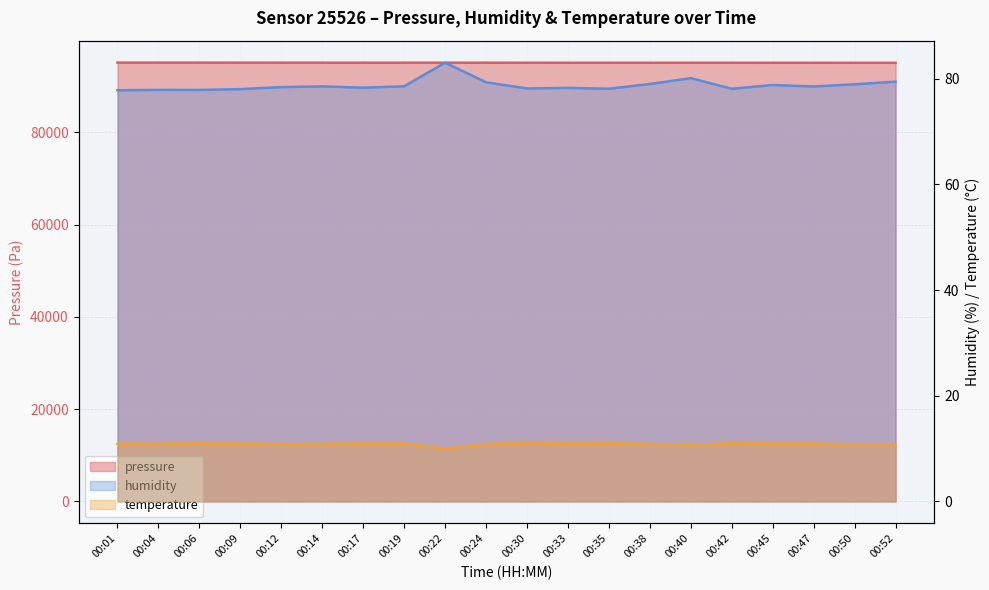

How many interior local valleys does the temperature series have?

5